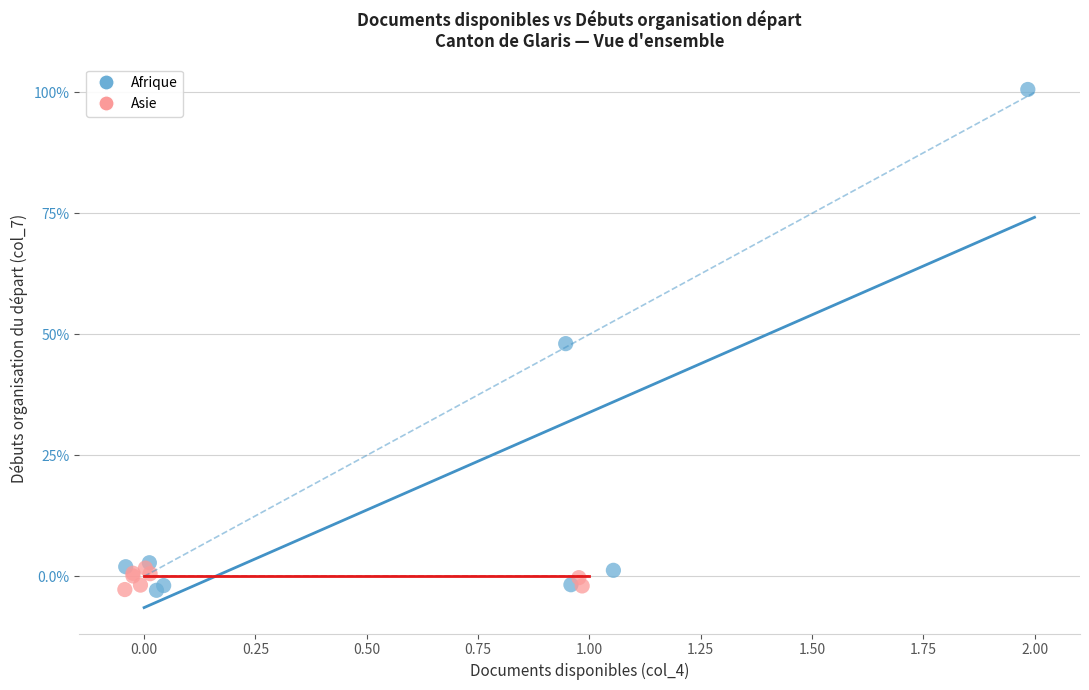

What are all the series names shown in the legend?

Afrique, Asie